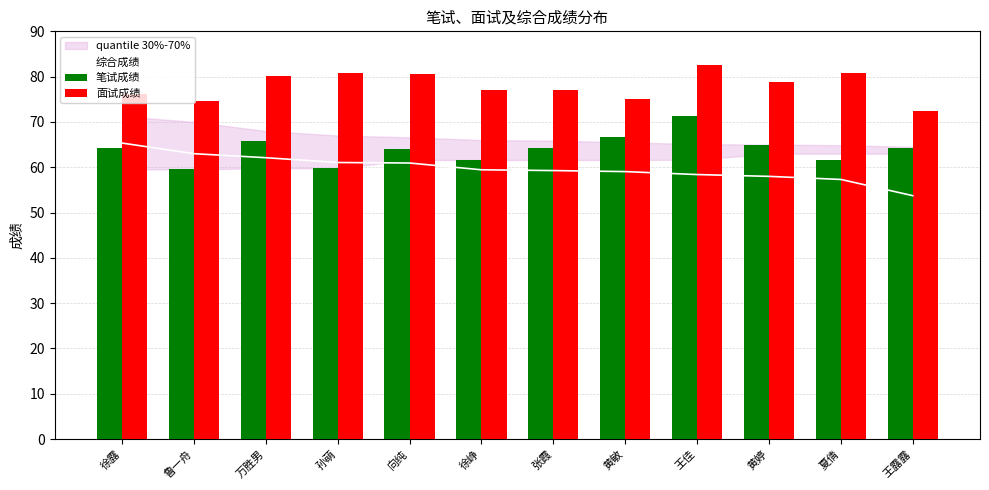

Which category has the highest value in the 综合成绩 series?

徐露